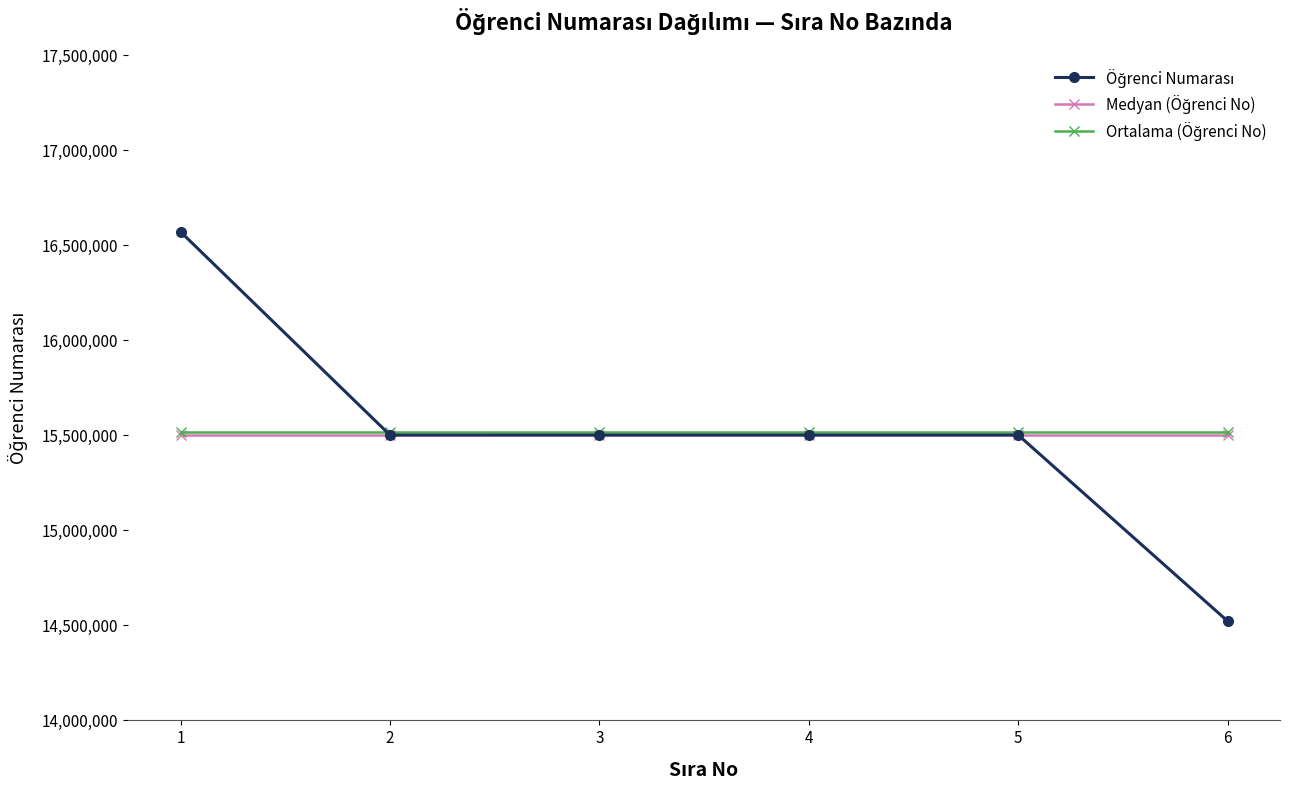

Which label corresponds to the smallest value in the chart?

6